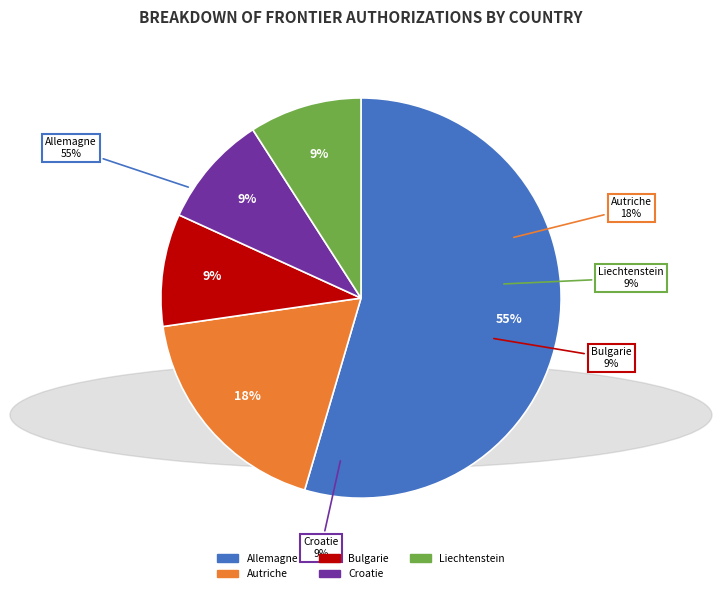

To the nearest percent, what percentage of the pie is Autriche?

18%